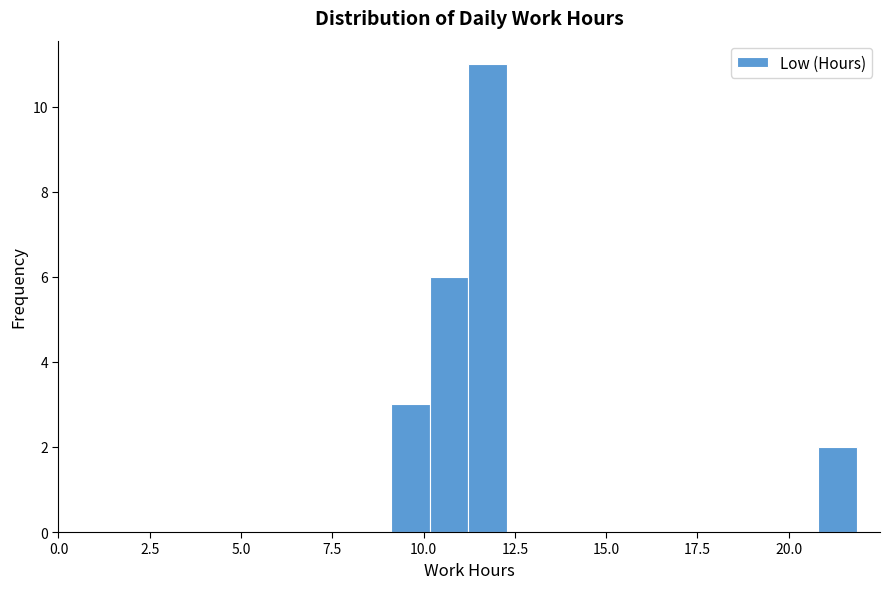

Read against the x-axis, roughly where is the centre of the tallest bar?

12.0